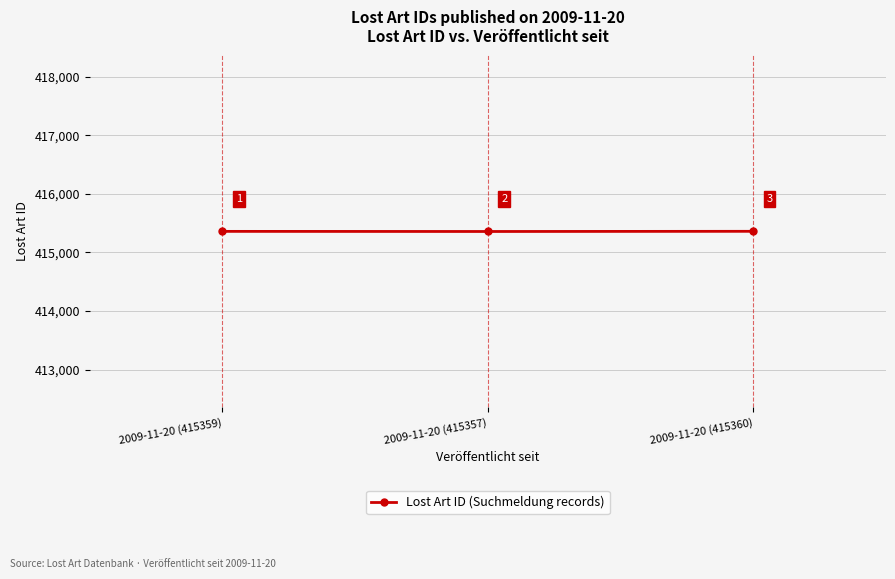

What position from the right is 2009-11-20 (415357)?

2